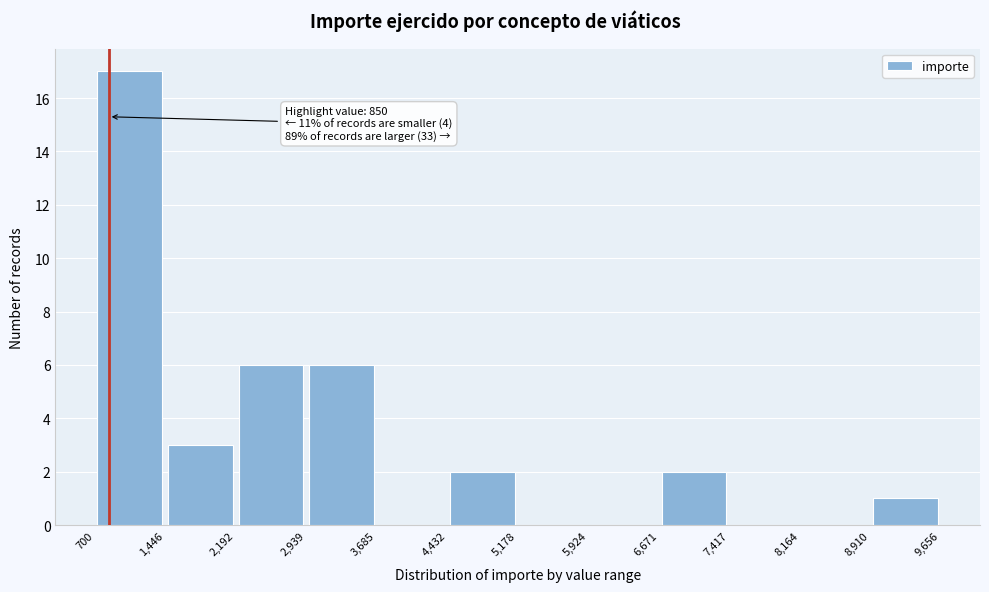

Over which range of the x-axis is the bar tallest?

700 to 1,446